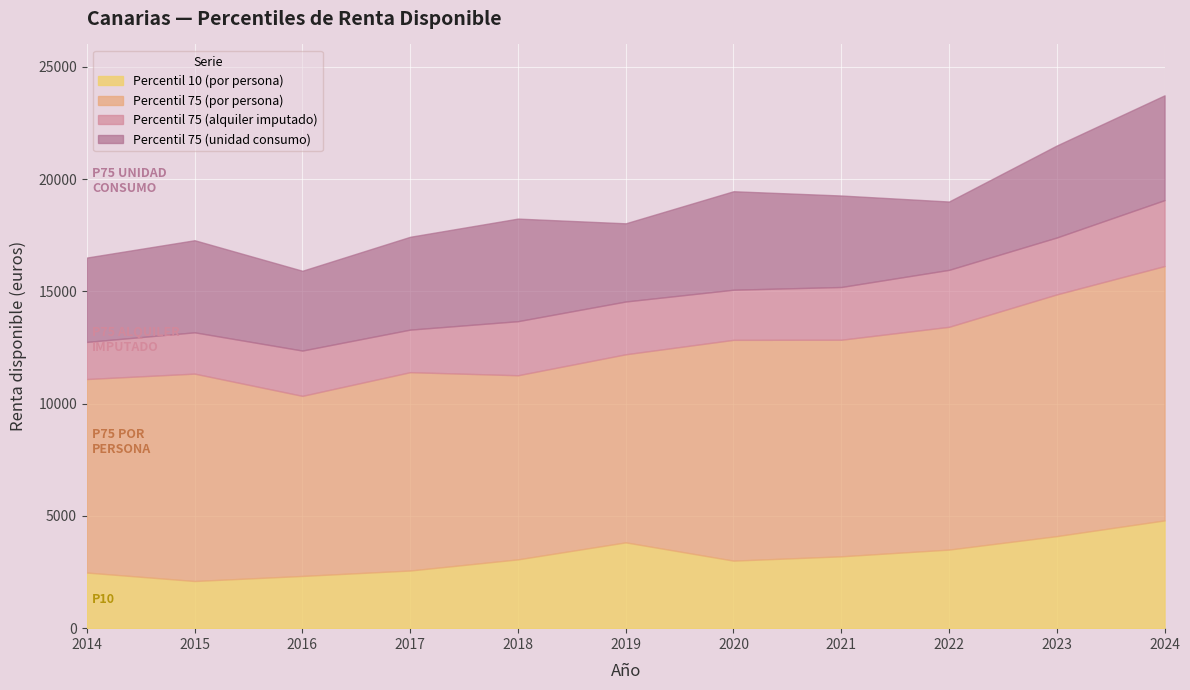

True or false: Percentil 75 (por persona) has a value of 12199.0 at 2019.

True